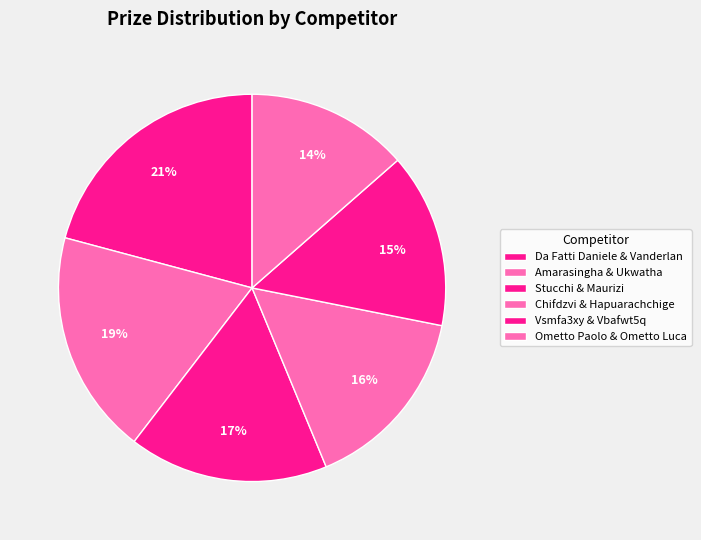

The Chifdzvi & Hapuarachchige slice represents 23% of the pie. True or false?

False